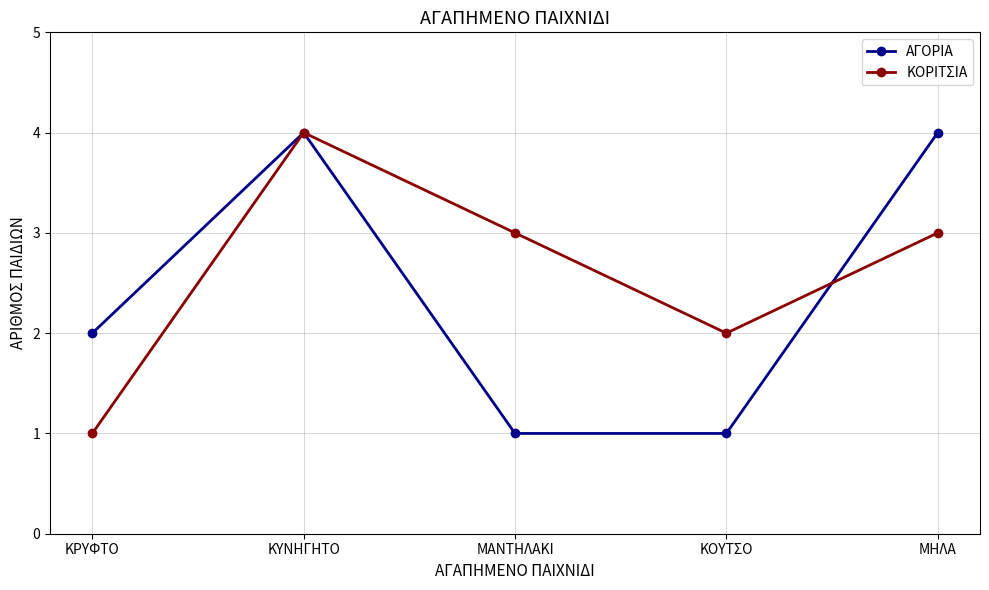

The value of ΚΟΡΙΤΣΙΑ at ΚΟΥΤΣΟ is 1. True or false?

False